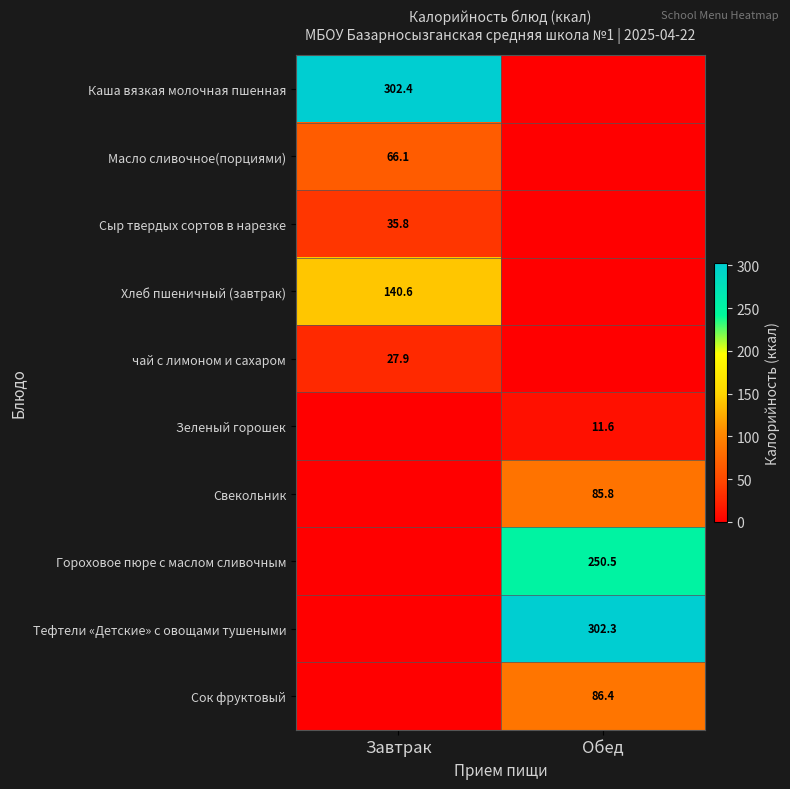

Is the value of Хлеб пшеничный (завтрак) at Завтрак greater than the value of Свекольник at Обед?

Yes